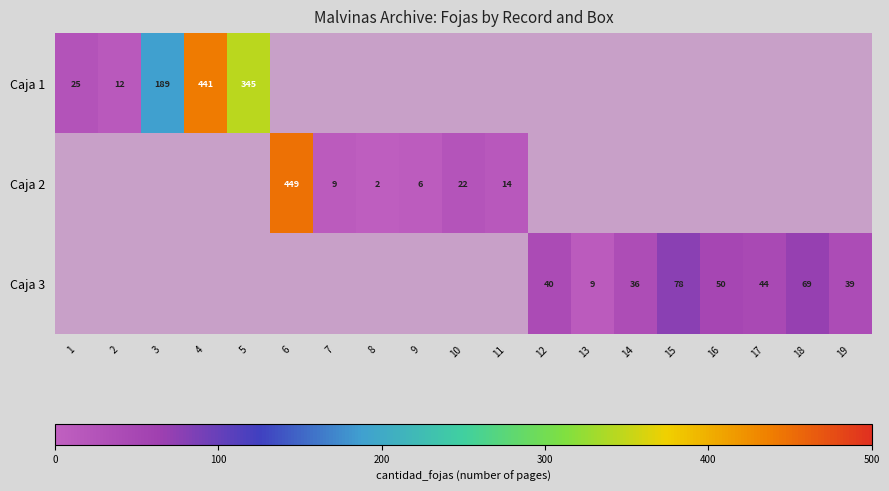

The value of Caja 2 at 11 is 7. True or false?

False